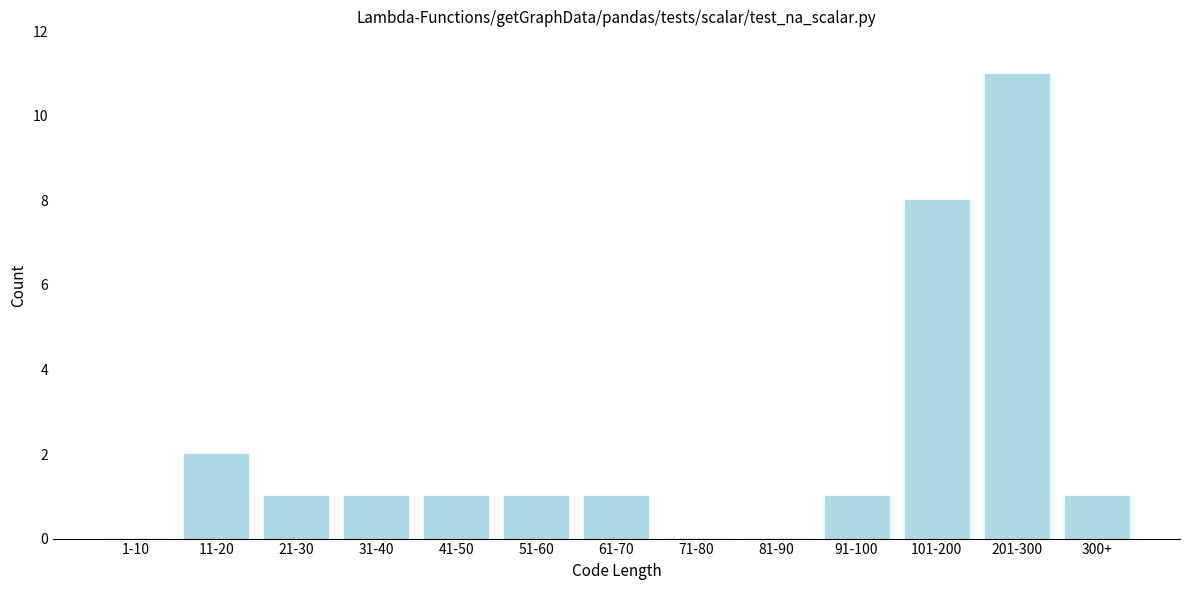

Reading right to left, what are all the values shown in this chart?

300+=1	201-300=11	101-200=8	91-100=1	81-90=0	71-80=0	61-70=1	51-60=1	41-50=1	31-40=1	21-30=1	11-20=2	1-10=0